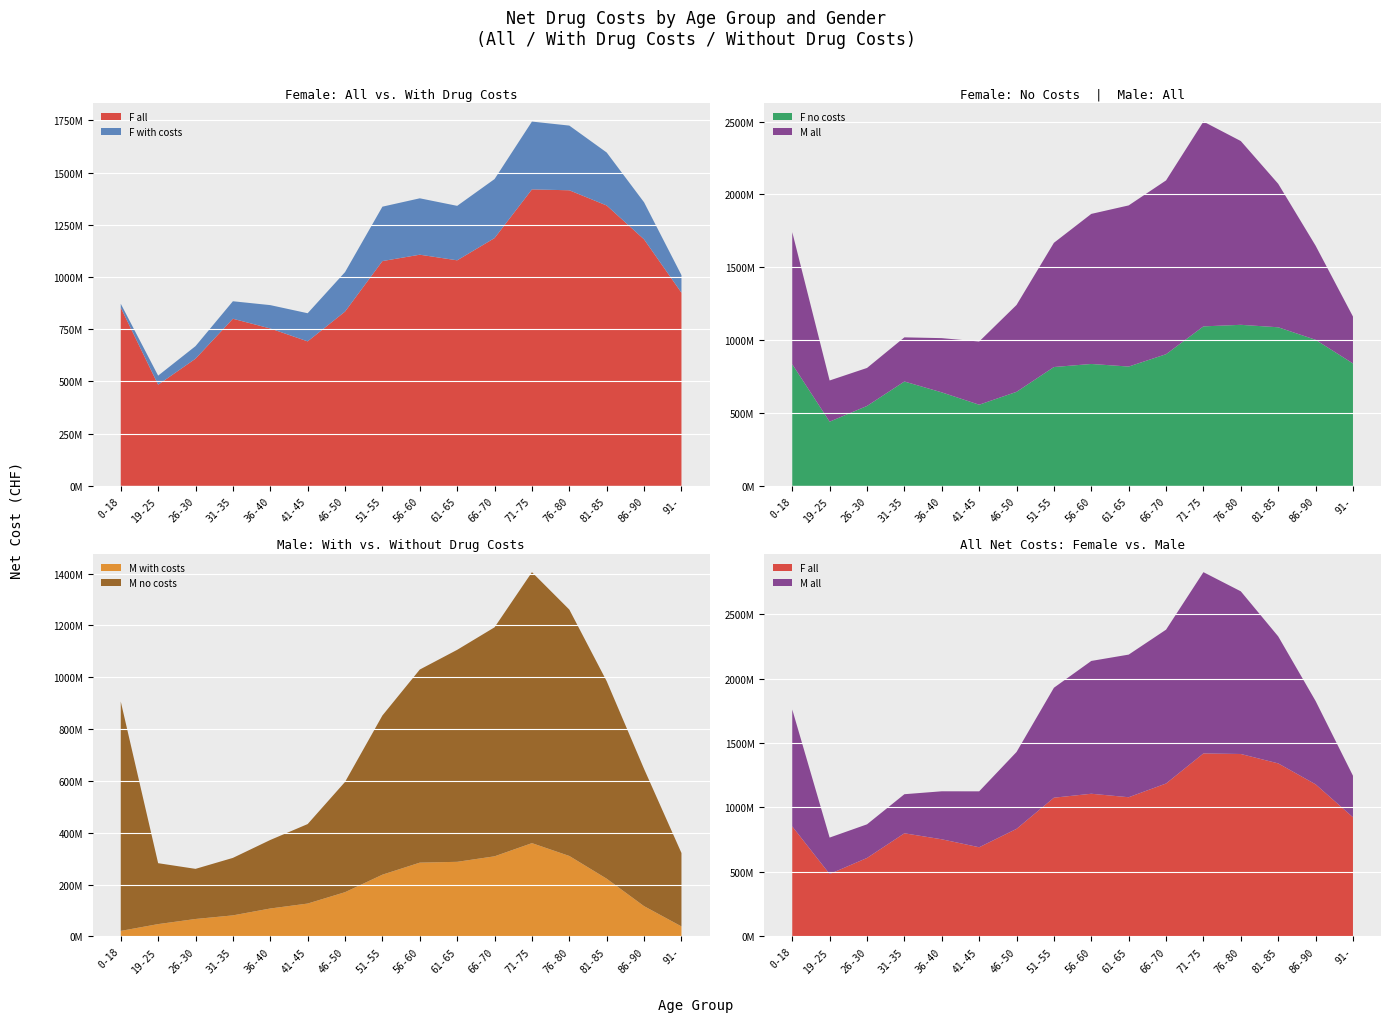

Reading left to right, what are all the values shown in this chart?

F_all_Nettokosten: 853201491	484018491	608600793	799873731	753364743	691595349	834201541	1076000671	1106523841	1079600137	1186071472	1419219039	1414918979	1342048701	1179801100	924342609
F_ja_Nettokosten: 18585873	43518482	60240259	83771892	111796232	134721099	189039283	260494548	269963889	260795106	282540879	324649042	309686224	253689948	177422250	84337541
F_nein_Nettokosten: 834615618	440500009	548360534	716101839	641568511	556874250	645162258	815506123	836559952	818805031	903530593	1094569997	1105232755	1088358753	1002378850	840005068
M_all_Nettokosten: 906605501	282694793	260786939	303121744	372275430	433656532	596290804	852714648	1030029902	1106067814	1192985944	1405773632	1261354844	984911241	646268371	321960158
M_ja_Nettokosten: 21329507	47621268	67342232	81271882	107825244	126906228	170761598	238355055	284798000	287964869	309246041	360088664	310569173	222786014	116783651	38700785
M_nein_Nettokosten: 885275994	235073525	193444707	221849862	264450186	306750304	425529206	614359593	745231902	818102945	883739903	1045684968	950785671	762125227	529484720	283259373